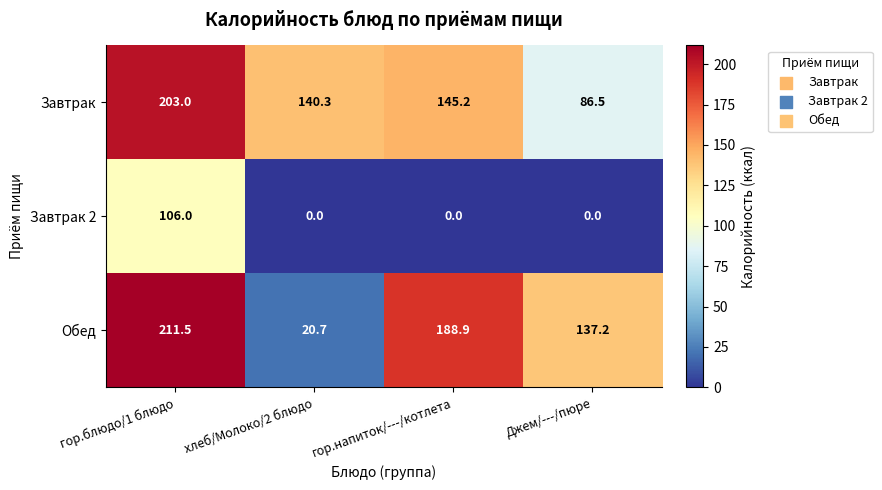

The Завтрак 2 series shows 0.0 at гор.напиток/---/котлета. True or false?

True